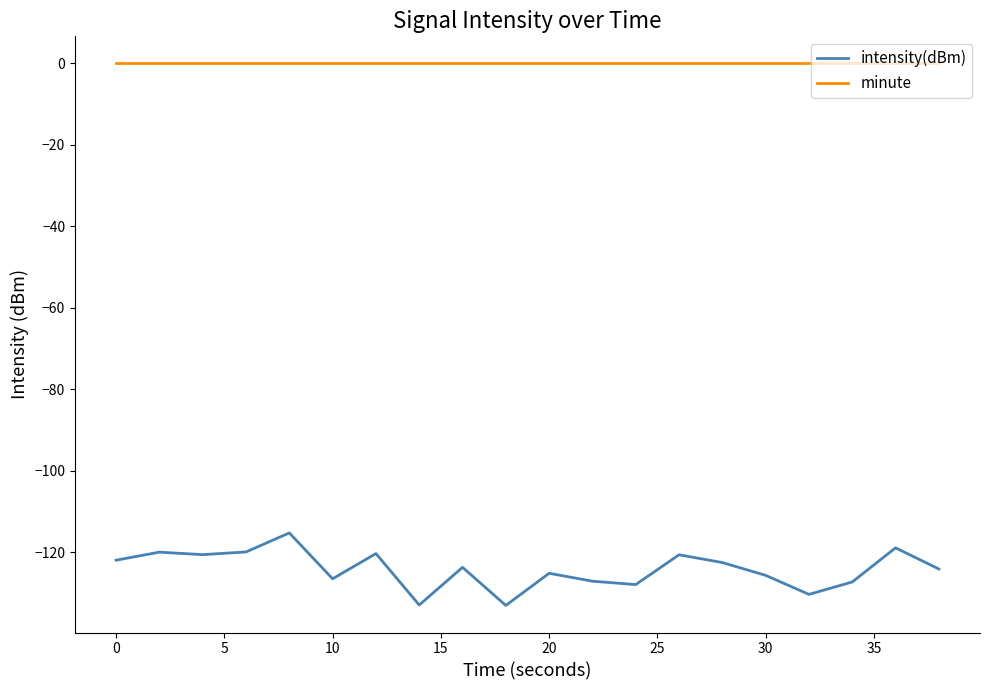

True or false: intensity(dBm) and minute cross at least once.

False